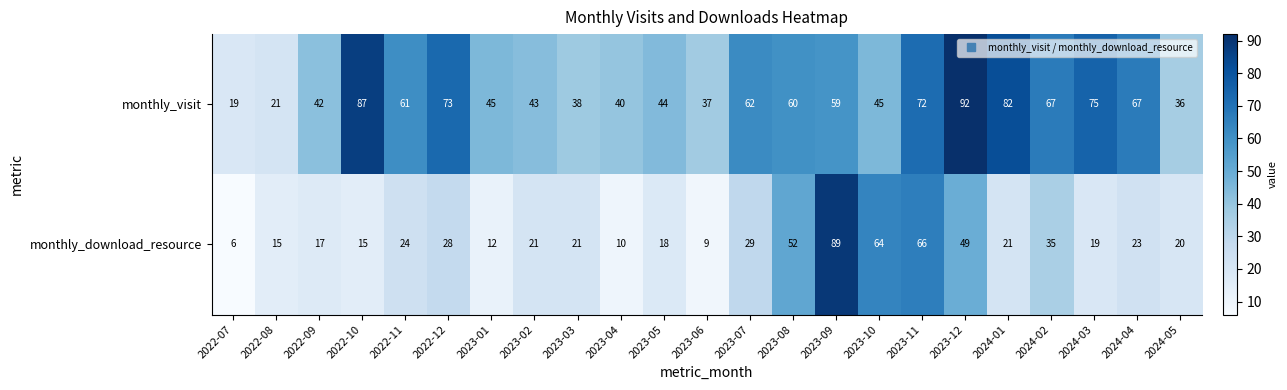

Which series changed the most between 2023-08 and 2024-01?

monthly_download_resource